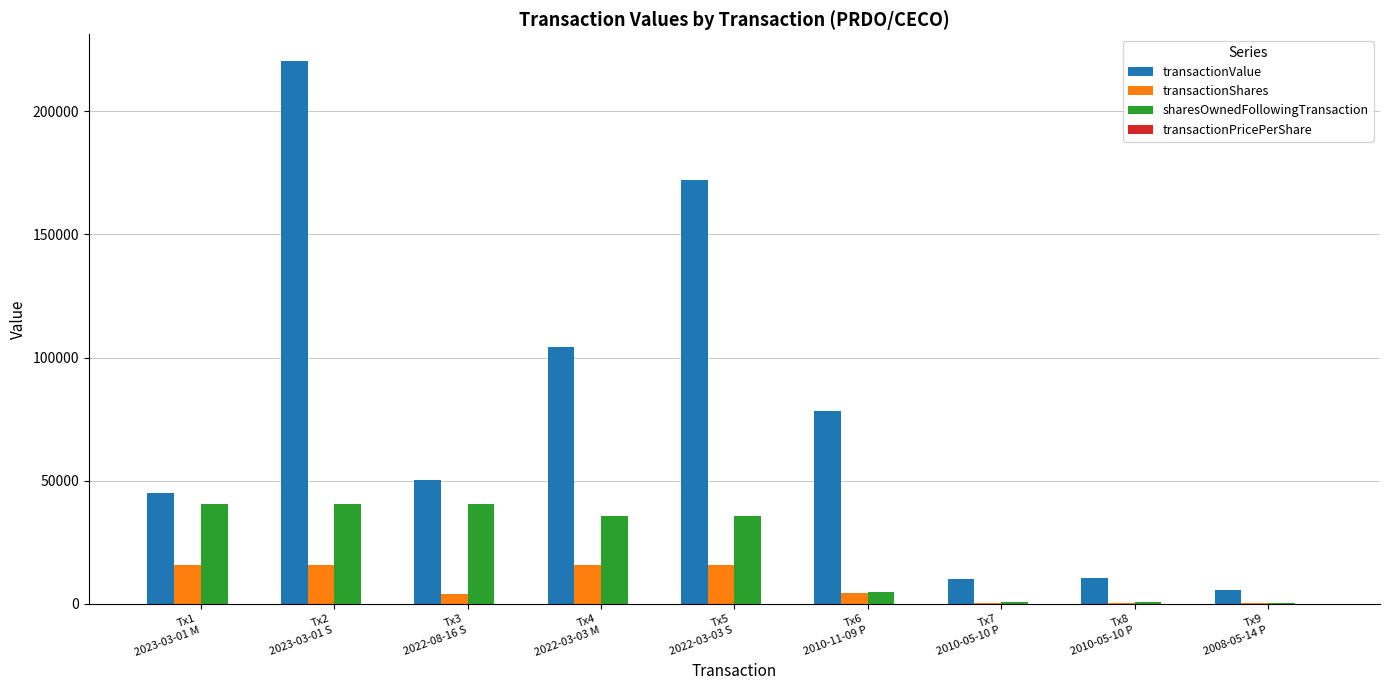

What is the sum of all transactionShares values?

73423.0